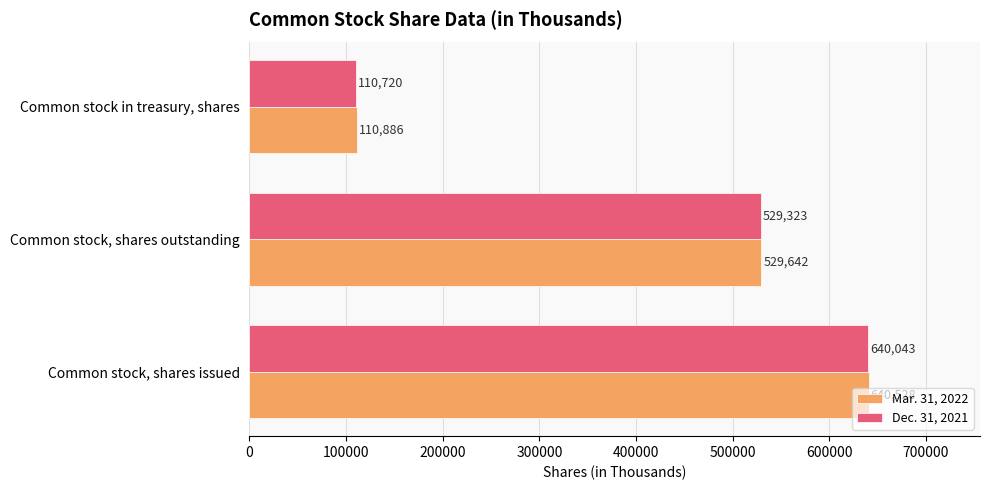

The value of Dec. 31, 2021 at Common stock in treasury, shares is 110720. True or false?

True